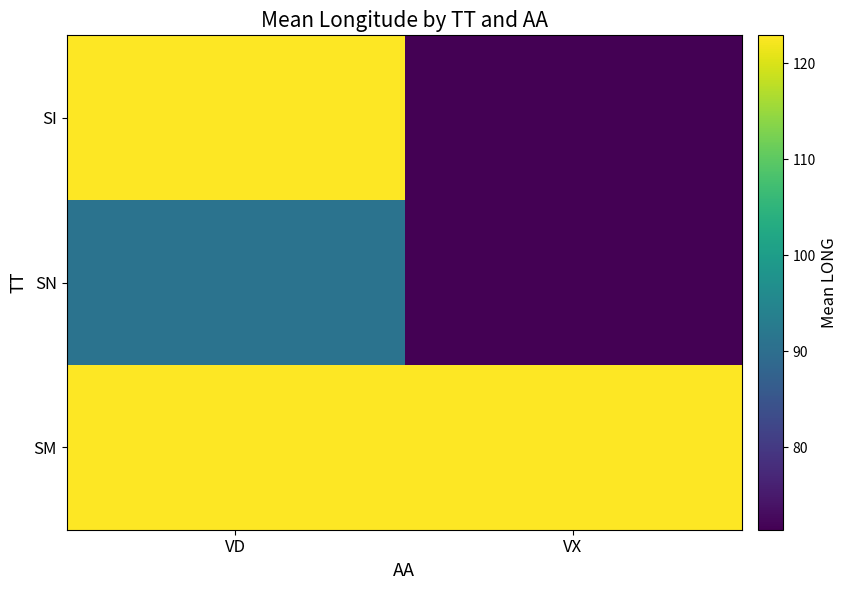

What is the total value across all series at VX?

265.7